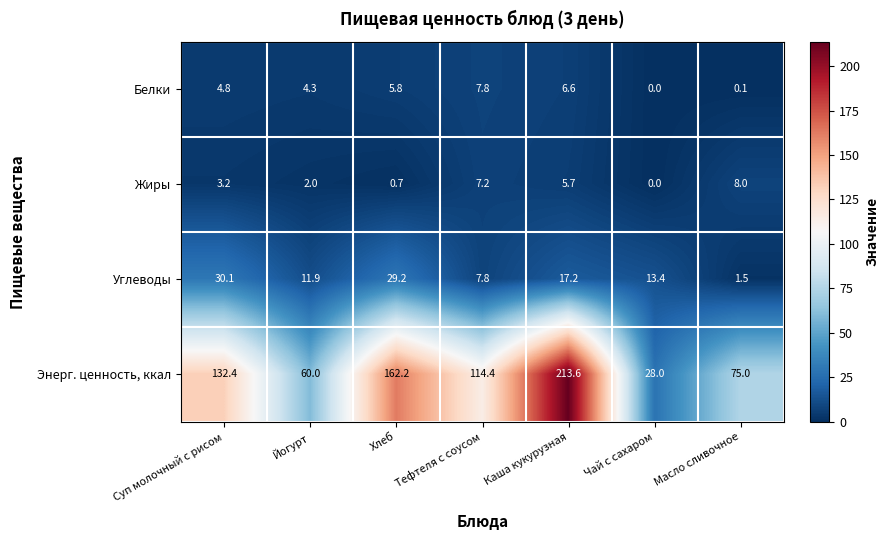

Which series has the largest total across all categories?

Энерг. ценность, ккал